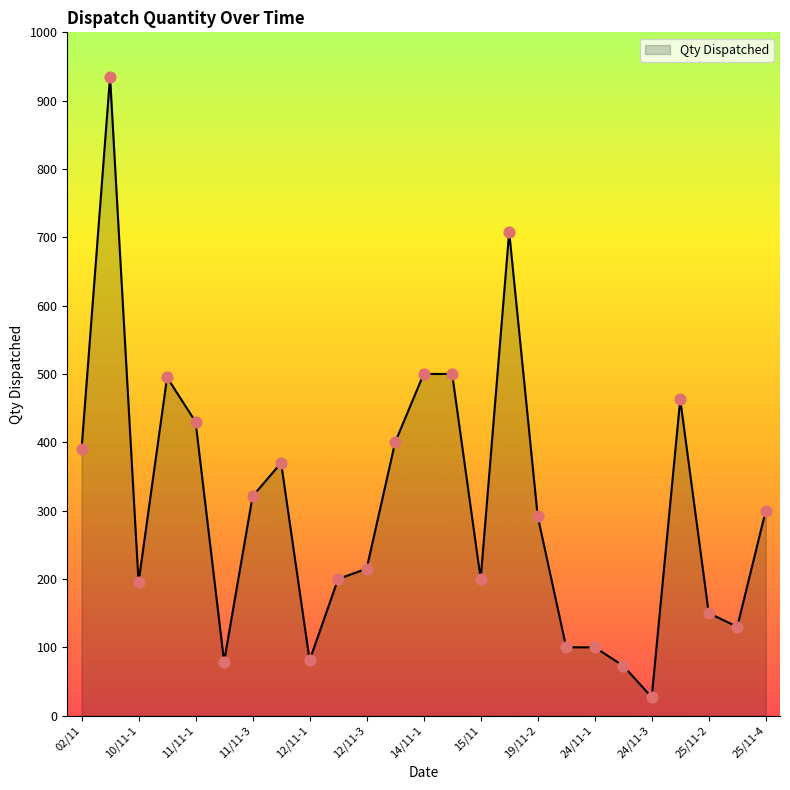

What is the maximum value shown in the chart?

935